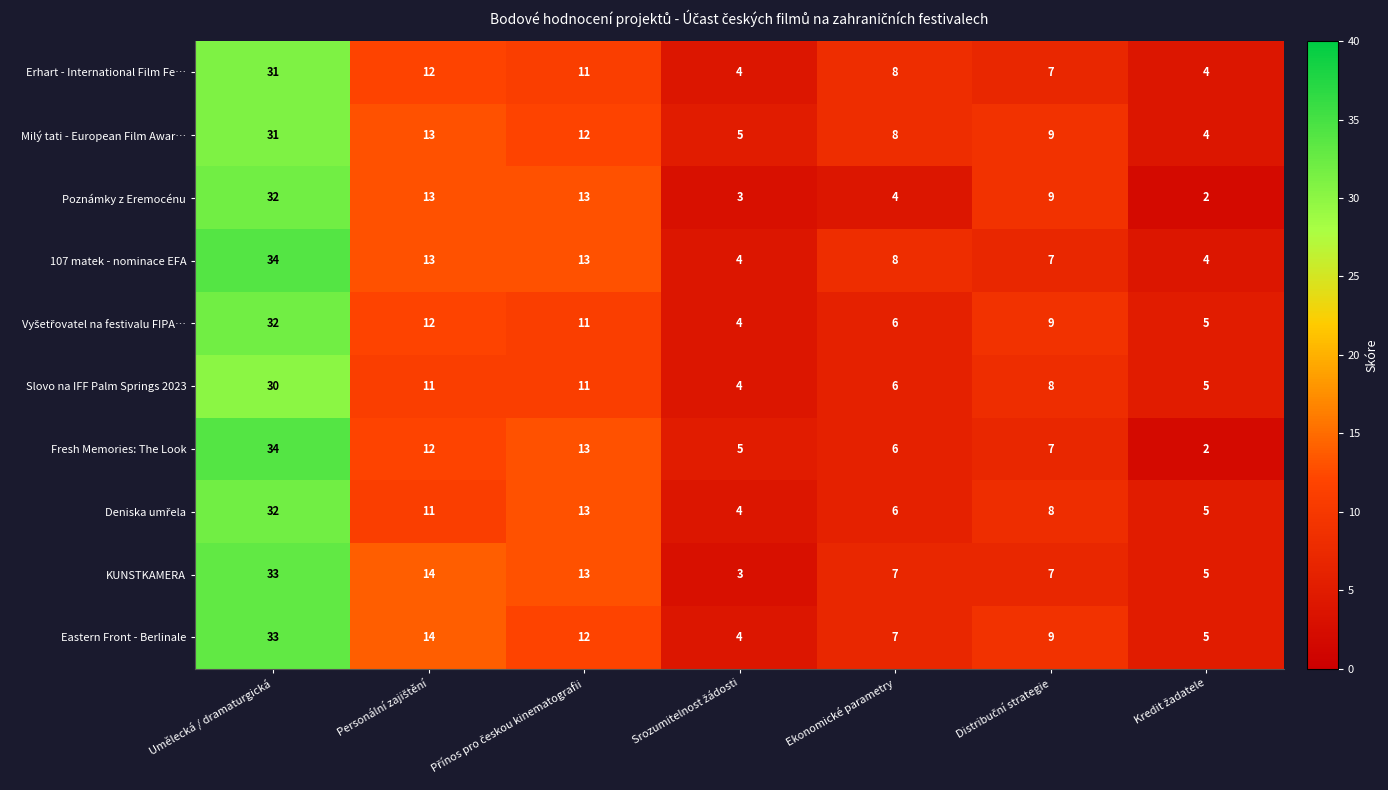

How many values in the Milý tati - European Film Awar… series are below 9?

3